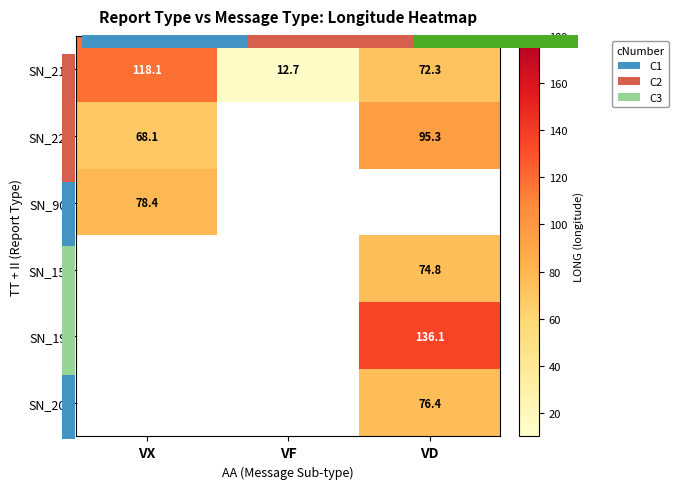

Which series has the largest total across all categories?

SN_21